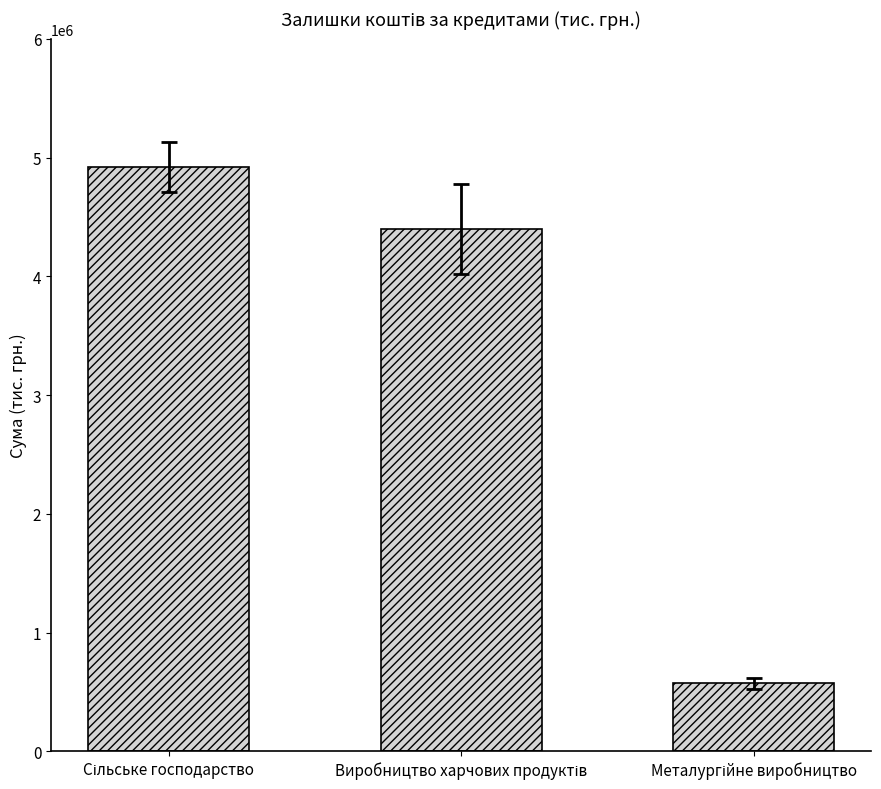

What is the value of the 2nd bar from the left?

4398469.5